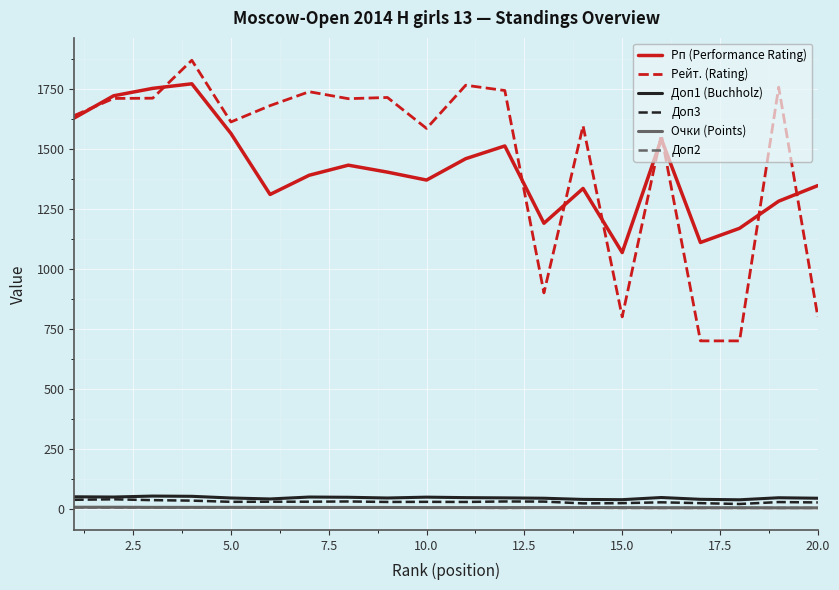

Which series has the largest range (max minus min)?

Рейт. (Rating)